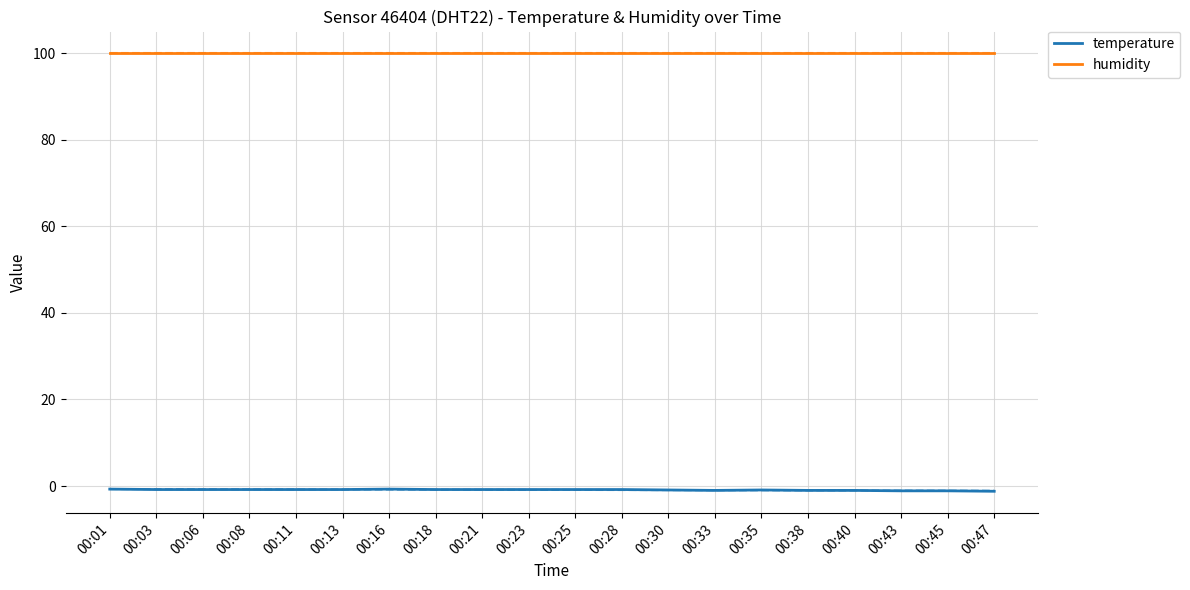

Is the value of humidity at 00:06 greater than the value of temperature at 00:23?

Yes